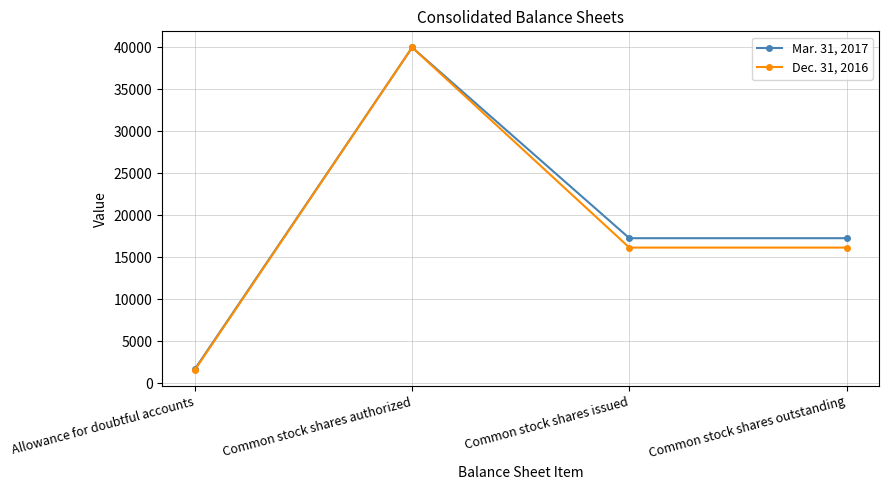

The Dec. 31, 2016 series shows 1600 at Allowance for doubtful accounts. True or false?

True